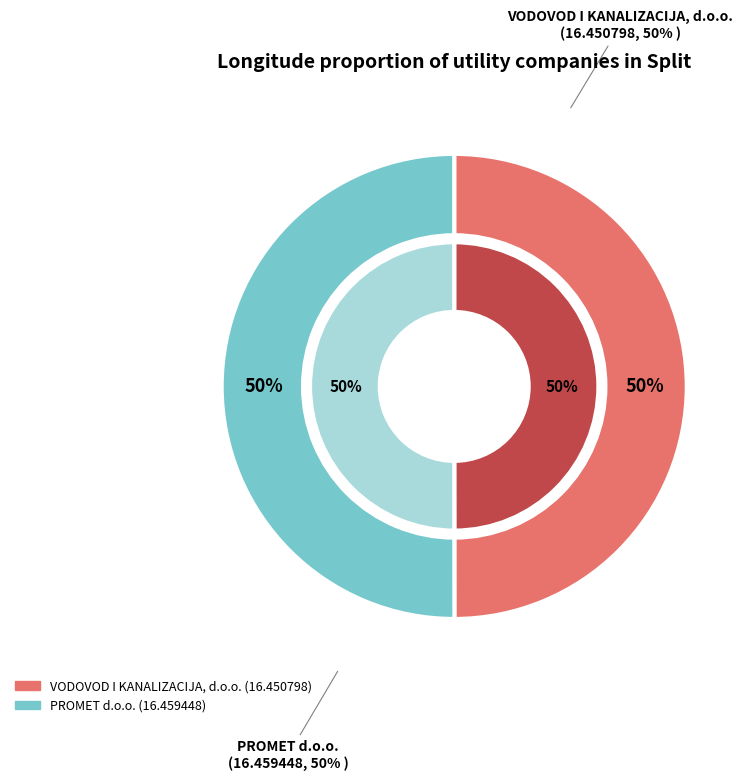

To the nearest percent, what is the combined percentage of VODOVOD I KANALIZACIJA, d.o.o. and PROMET d.o.o.?

100%